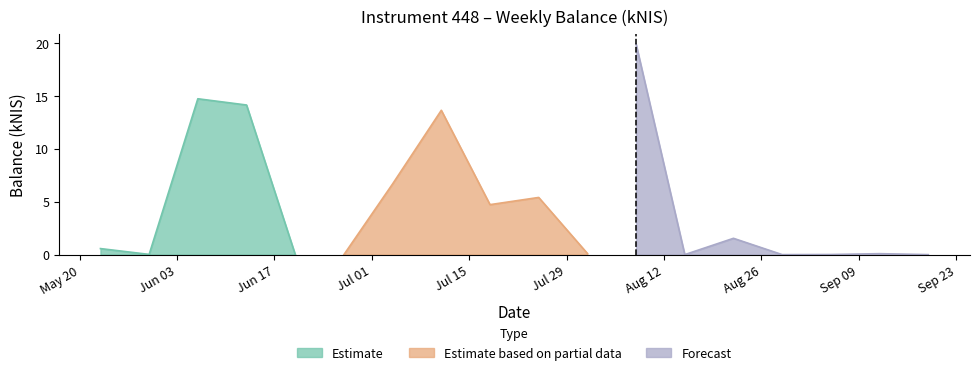

Where is the first local maximum?

2024-06-06